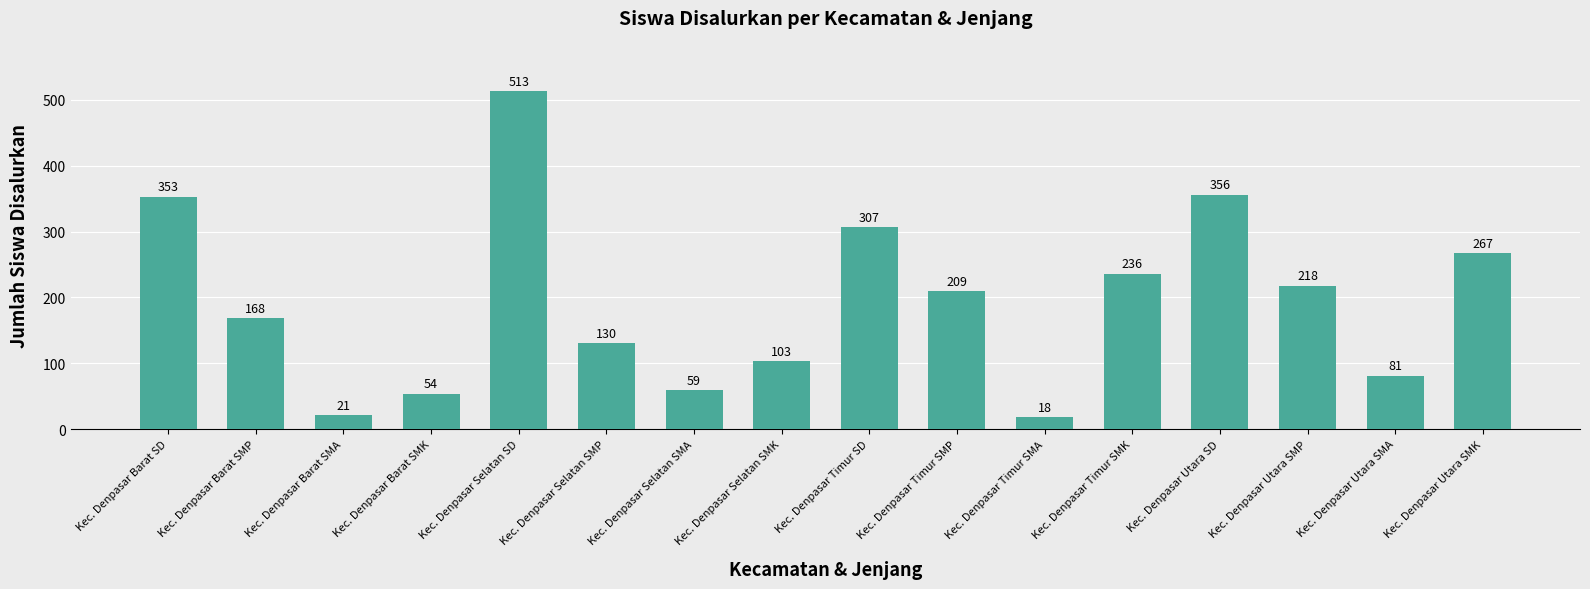

What position from the left is Kec. Denpasar Selatan SD?

5